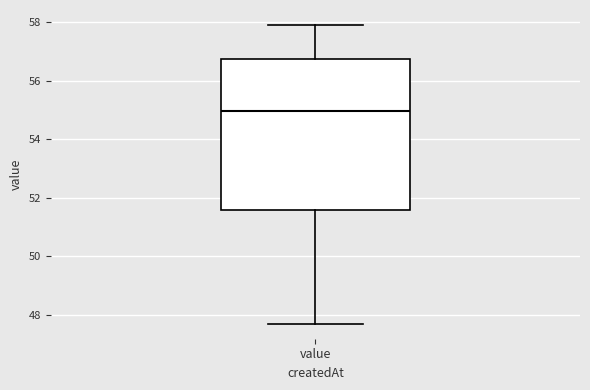

Read this box plot against the y-axis: the position of the median line, the range covered by the box, and the ends of both whiskers. The values are not printed on the chart, so give them approximately, as read against the axis.

median 55.0, box 51.6 to 56.8, whiskers 47.8 to 58.0